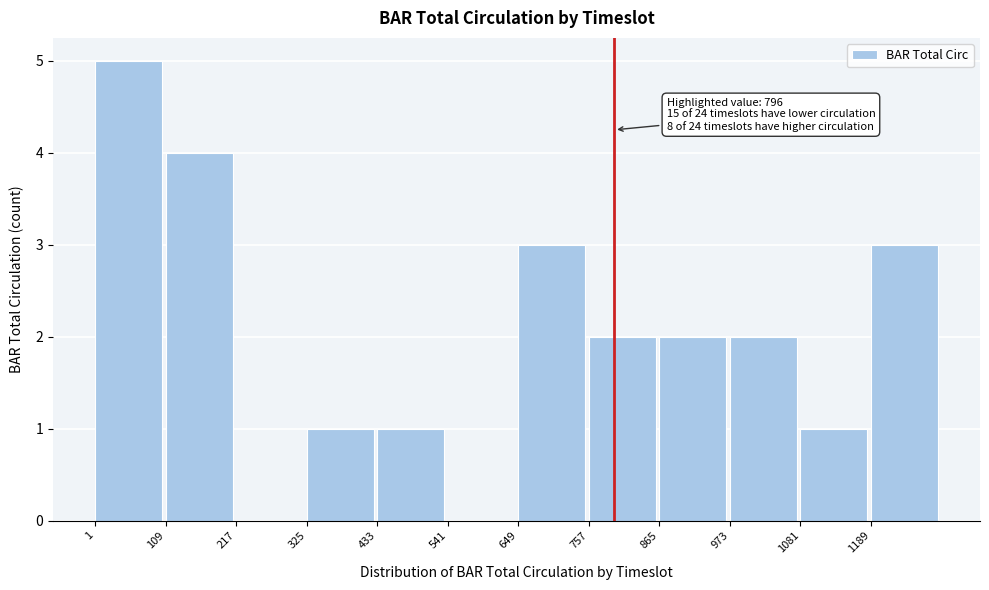

Which range on the x-axis has the tallest bar?

0 to 100